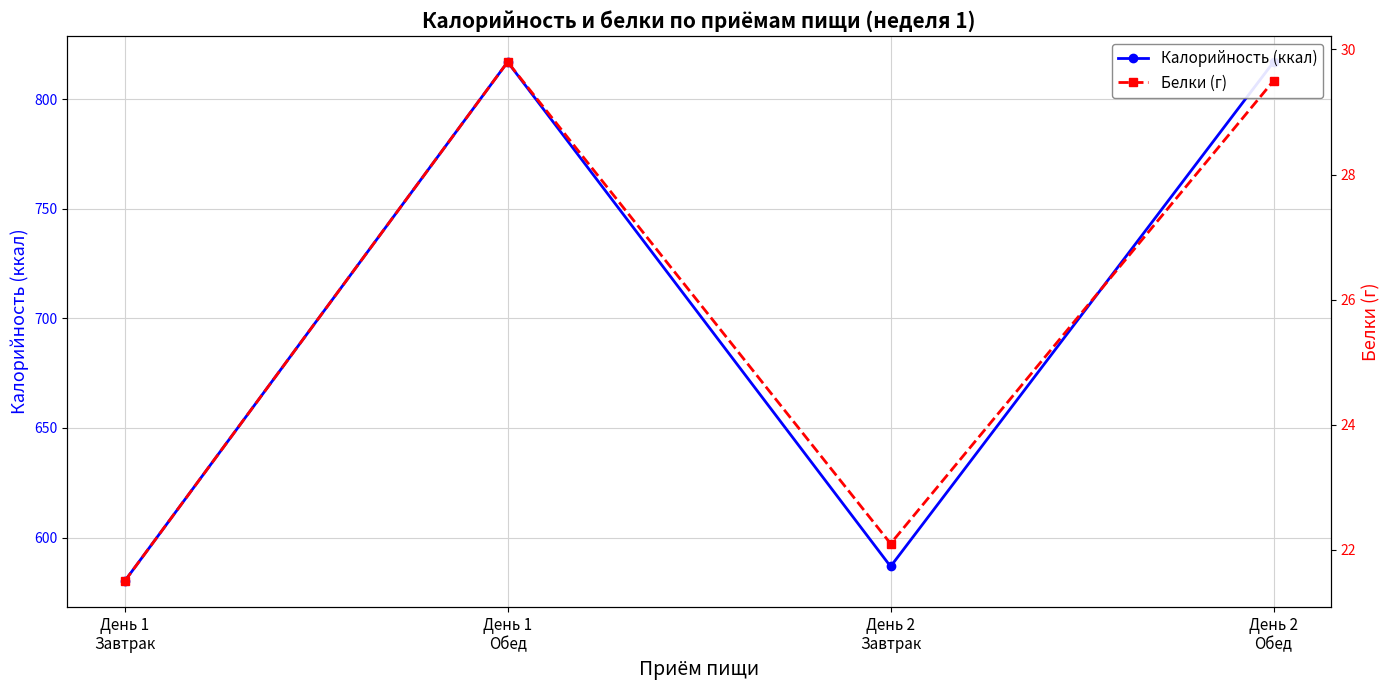

What is the minimum value shown in the chart?

21.5